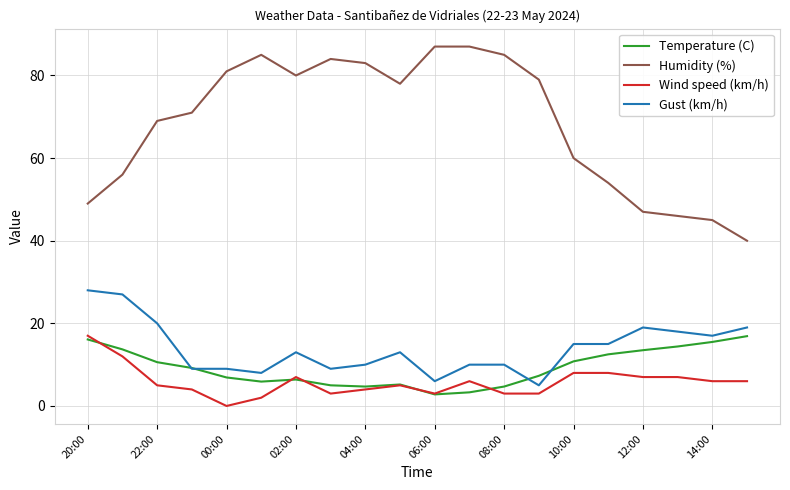

What is the highest value of the Humidity (%) series?

87.0